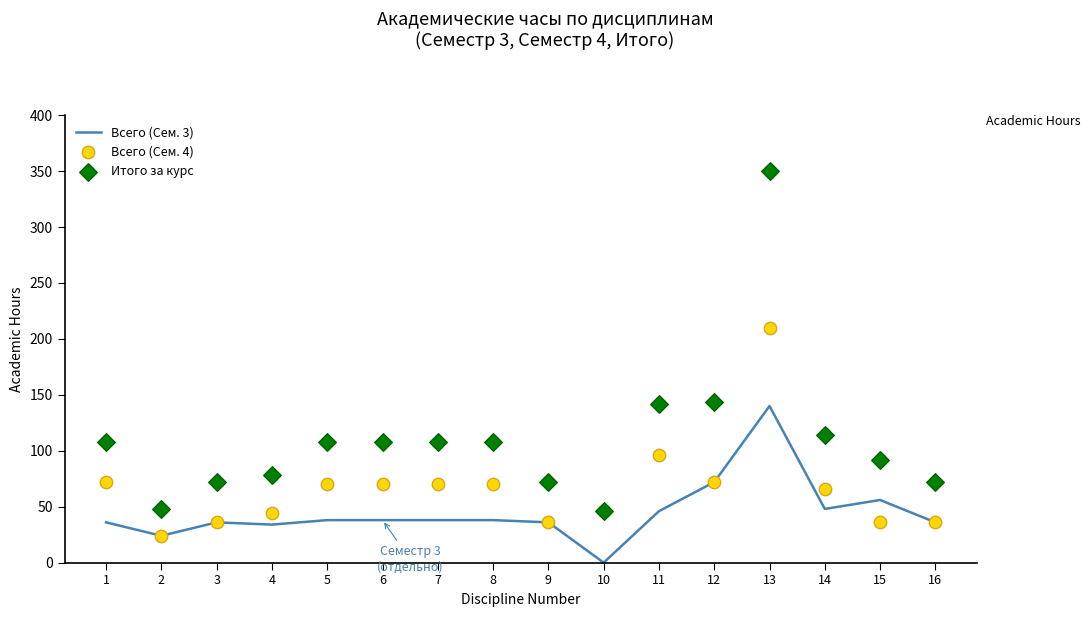

Which series has the largest total across all categories?

Итого за курс